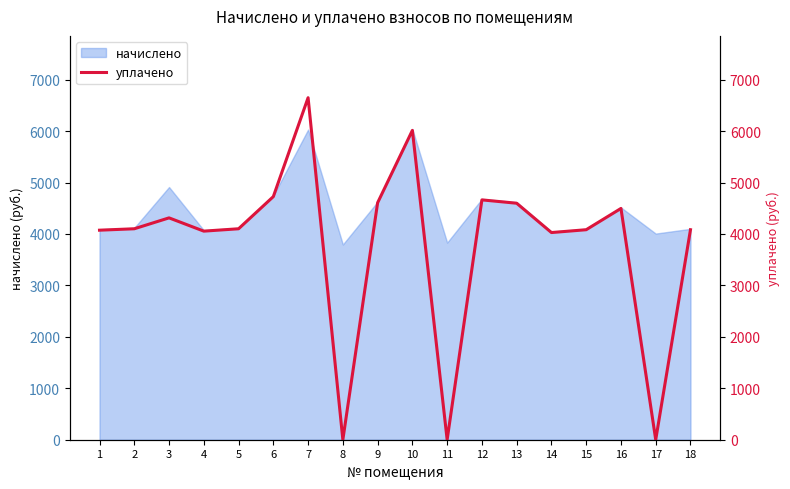

How many values are above zero?

15